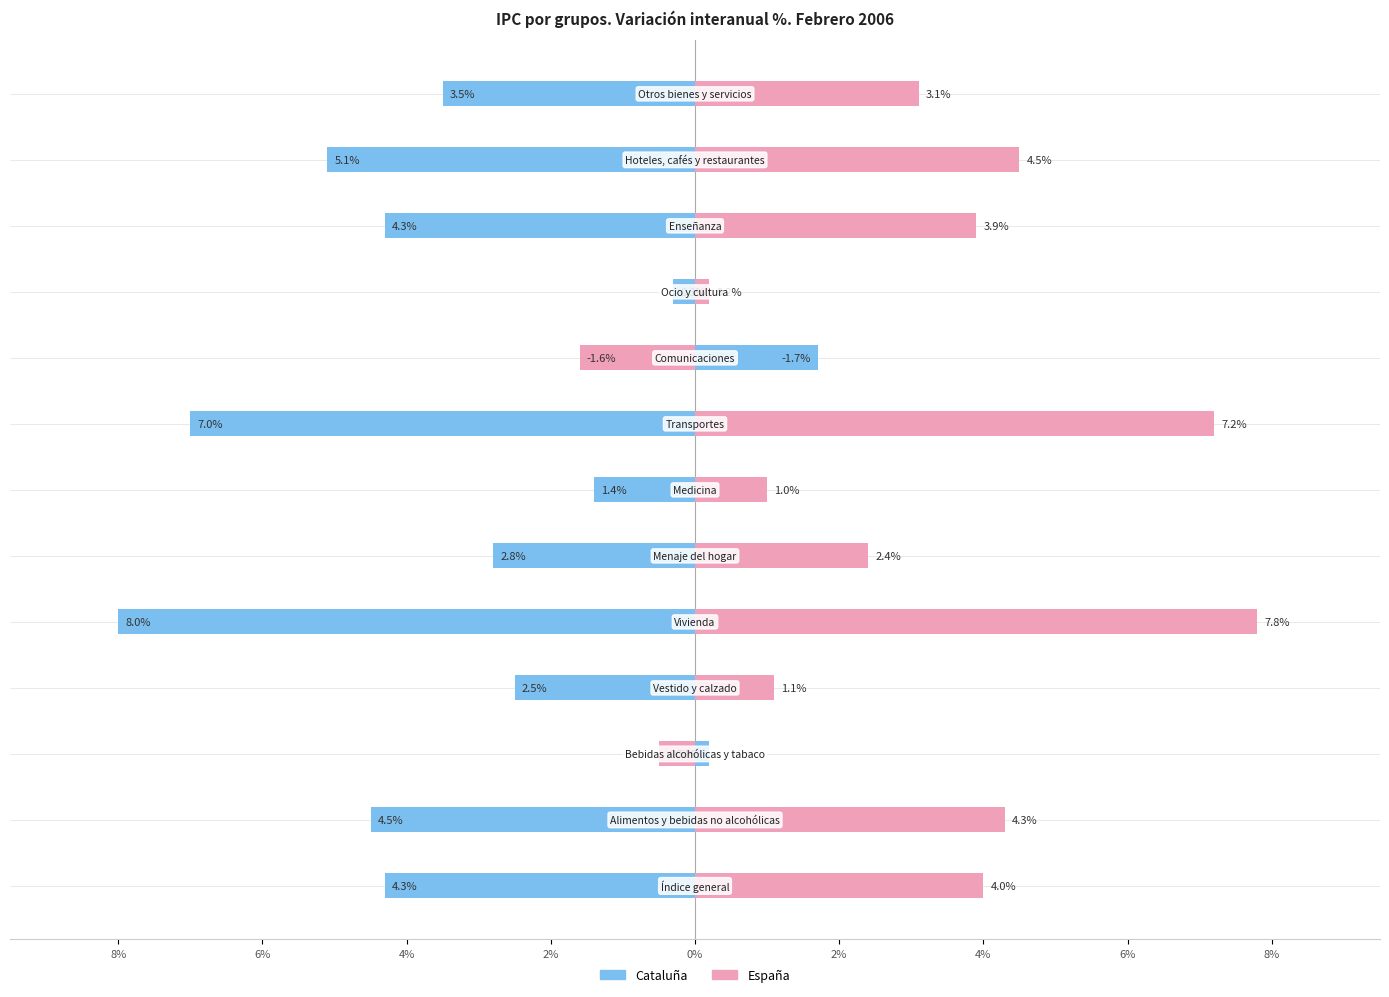

Reading left to right, what are all the values shown in this chart?

Cataluña: -4.3	-4.5	0.2	-2.5	-8.0	-2.8	-1.4	-7.0	1.7	-0.3	-4.3	-5.1	-3.5
España: 4.0	4.3	-0.5	1.1	7.8	2.4	1.0	7.2	-1.6	0.2	3.9	4.5	3.1